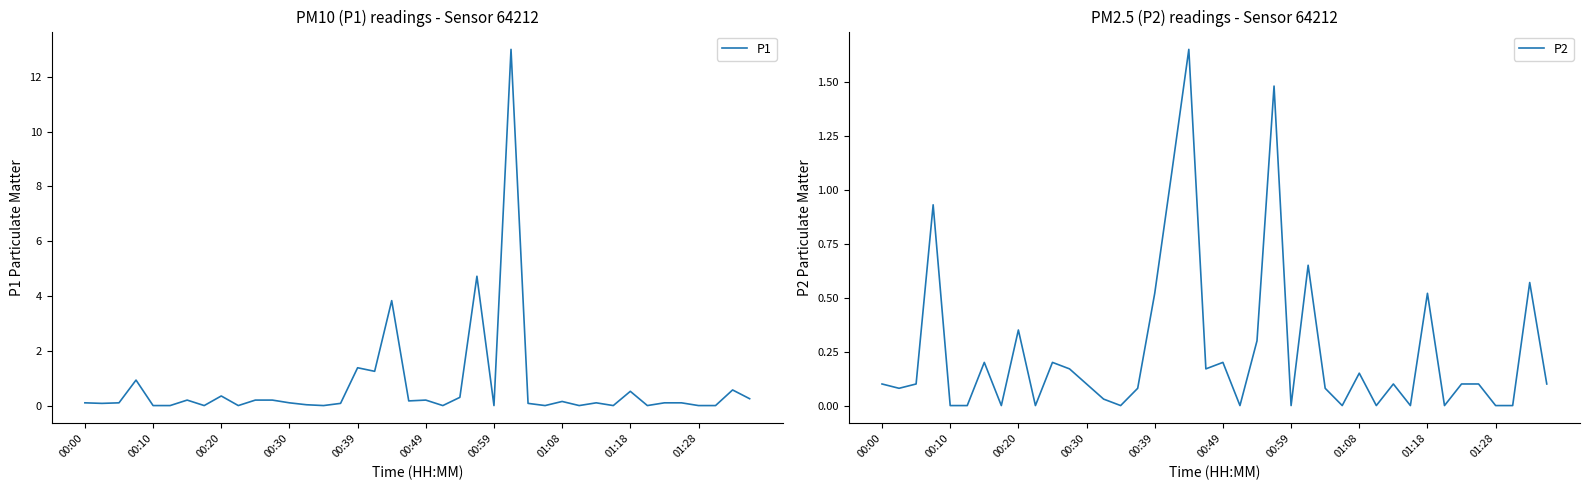

Is it true that P2 equals 0.2 at 00:30?

False